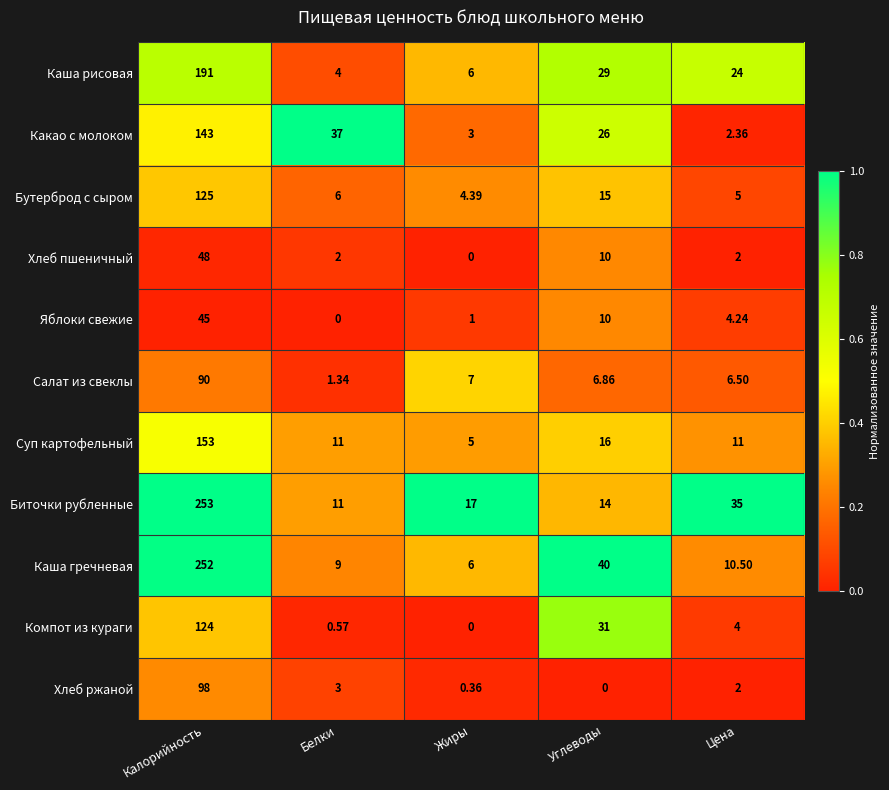

How many data points does each series have?

5